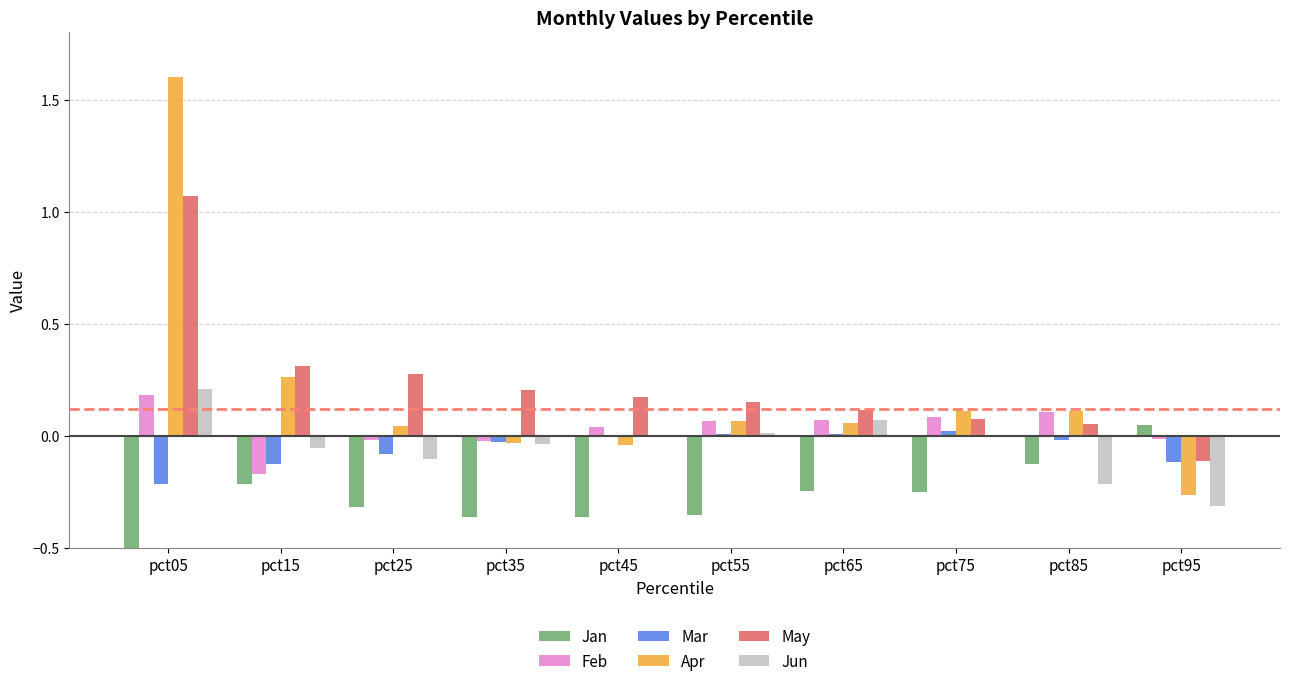

Reading left to right, extract all data points from this chart.

Jan: pct05=-1.2	pct15=-0.2	pct25=-0.3	pct35=-0.4	pct45=-0.4	pct55=-0.4	pct65=-0.2	pct75=-0.3	pct85=-0.1	pct95=0.0
Feb: pct05=0.2	pct15=-0.2	pct25=-0.0	pct35=-0.0	pct45=0.0	pct55=0.1	pct65=0.1	pct75=0.1	pct85=0.1	pct95=-0.0
Mar: pct05=-0.2	pct15=-0.1	pct25=-0.1	pct35=-0.0	pct45=-0.0	pct55=0.0	pct65=0.0	pct75=0.0	pct85=-0.0	pct95=-0.1
Apr: pct05=1.6	pct15=0.3	pct25=0.0	pct35=-0.0	pct45=-0.0	pct55=0.1	pct65=0.1	pct75=0.1	pct85=0.1	pct95=-0.3
May: pct05=1.1	pct15=0.3	pct25=0.3	pct35=0.2	pct45=0.2	pct55=0.2	pct65=0.1	pct75=0.1	pct85=0.1	pct95=-0.1
Jun: pct05=0.2	pct15=-0.1	pct25=-0.1	pct35=-0.0	pct45=-0.0	pct55=0.0	pct65=0.1	pct75=-0.0	pct85=-0.2	pct95=-0.3